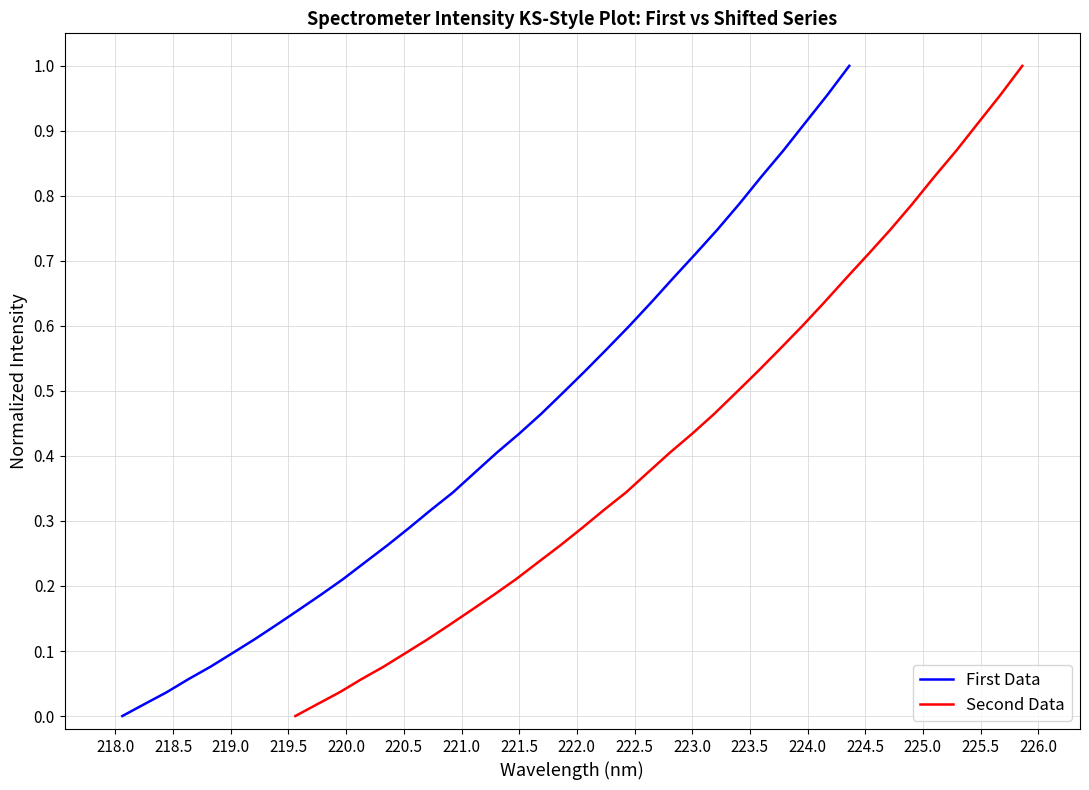

True or false: First Data and Second Data cross at least once.

False